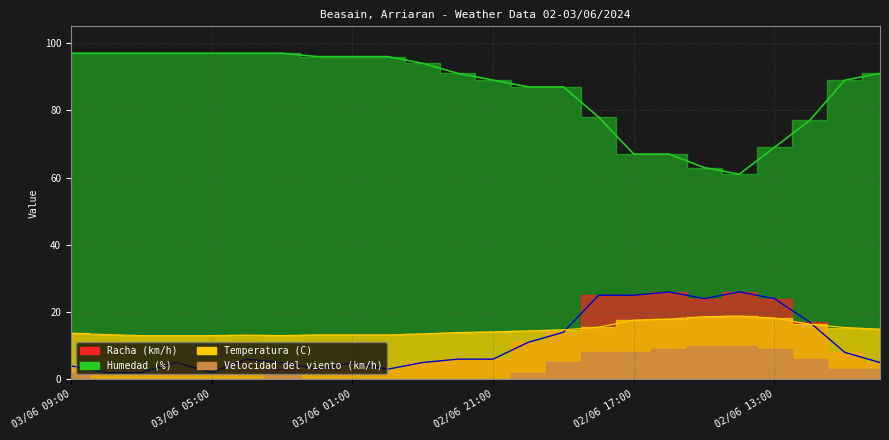

What is the label of the 16th point from the right?

03/06 01:00